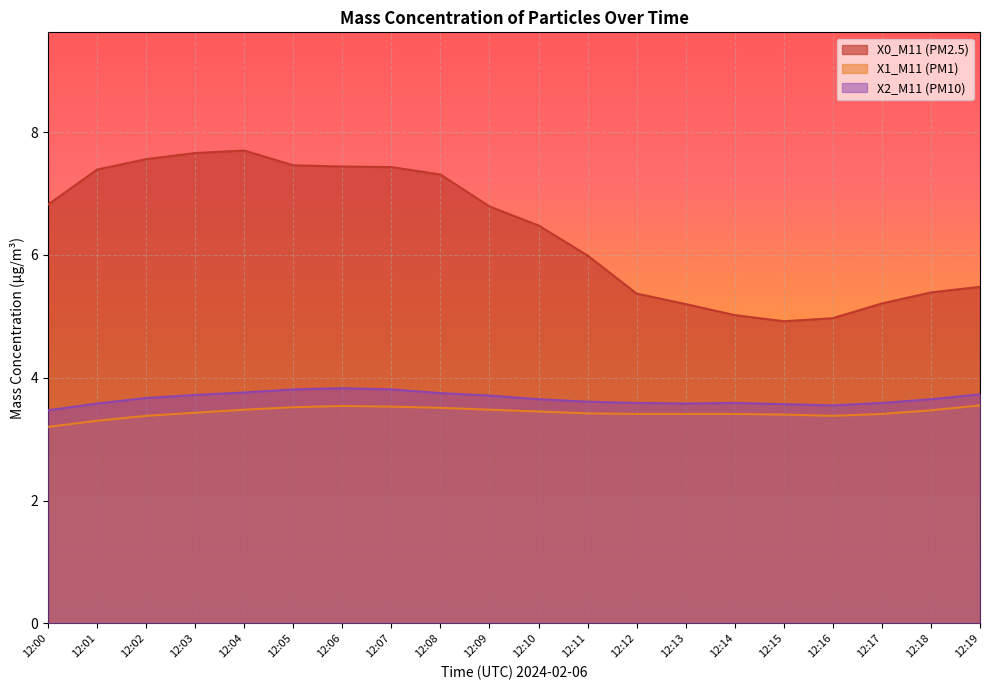

Where is X1_M11 (PM1) nearest to the value 3?

12:00